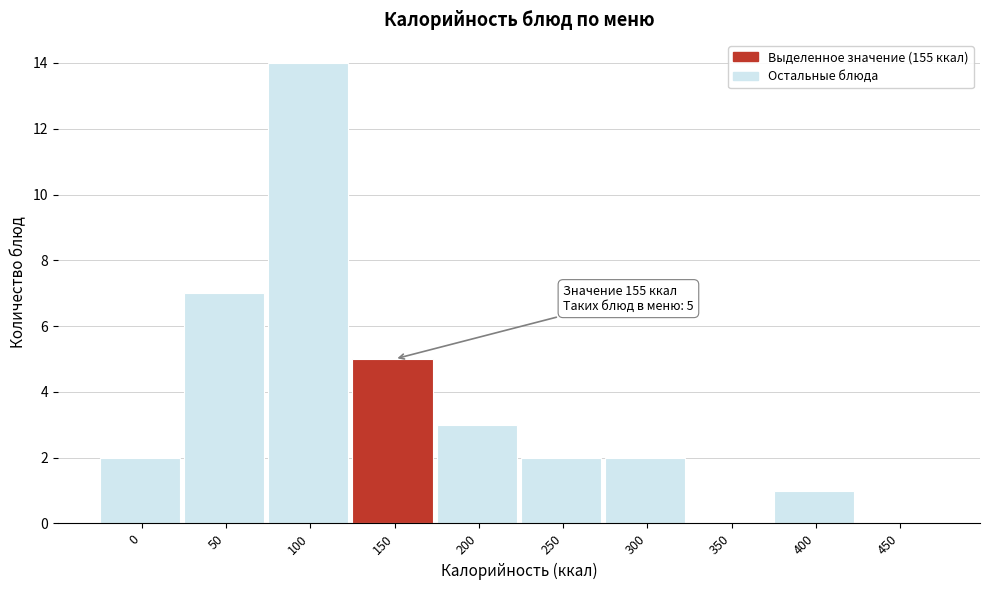

Reading right to left, list all the values displayed in this chart.

450=0	400=1	350=0	300=2	250=2	200=3	150=5	100=14	50=7	0=2